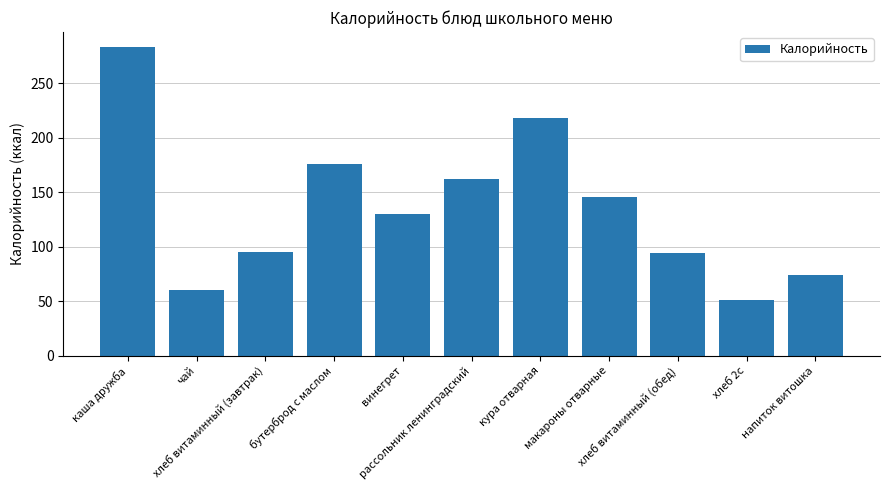

What is the average value?

135